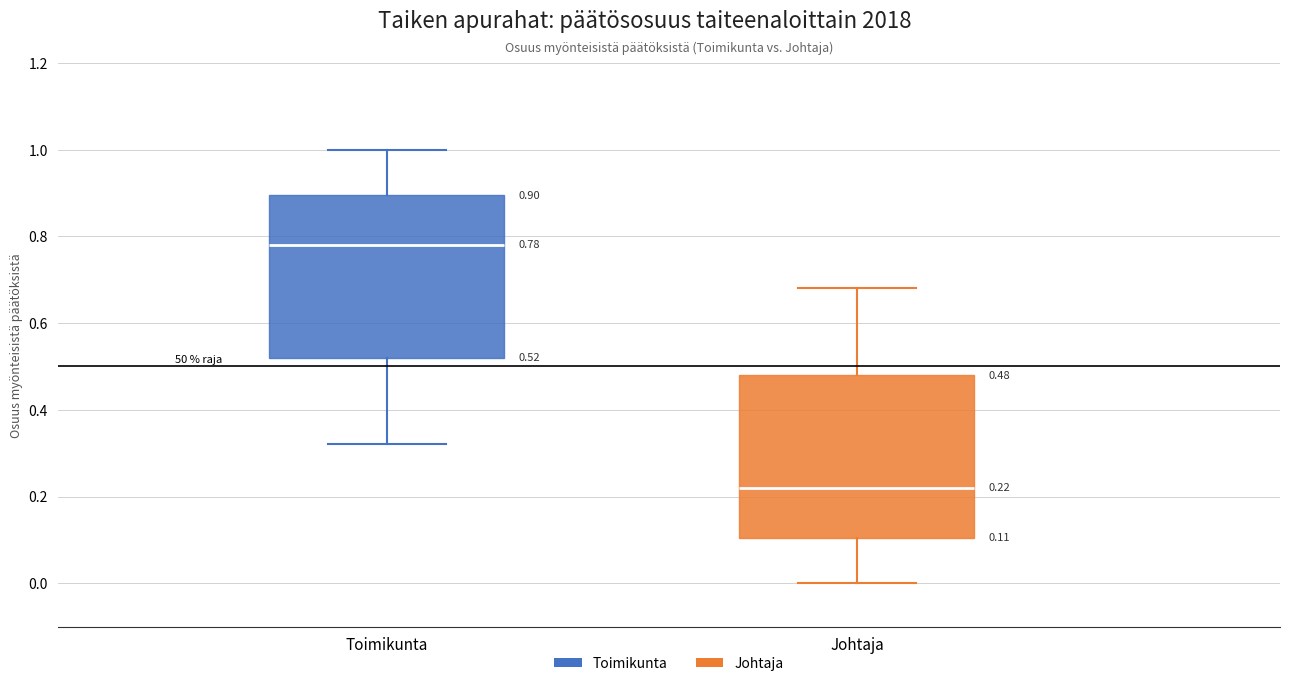

Which box has the highest median line?

Toimikunta